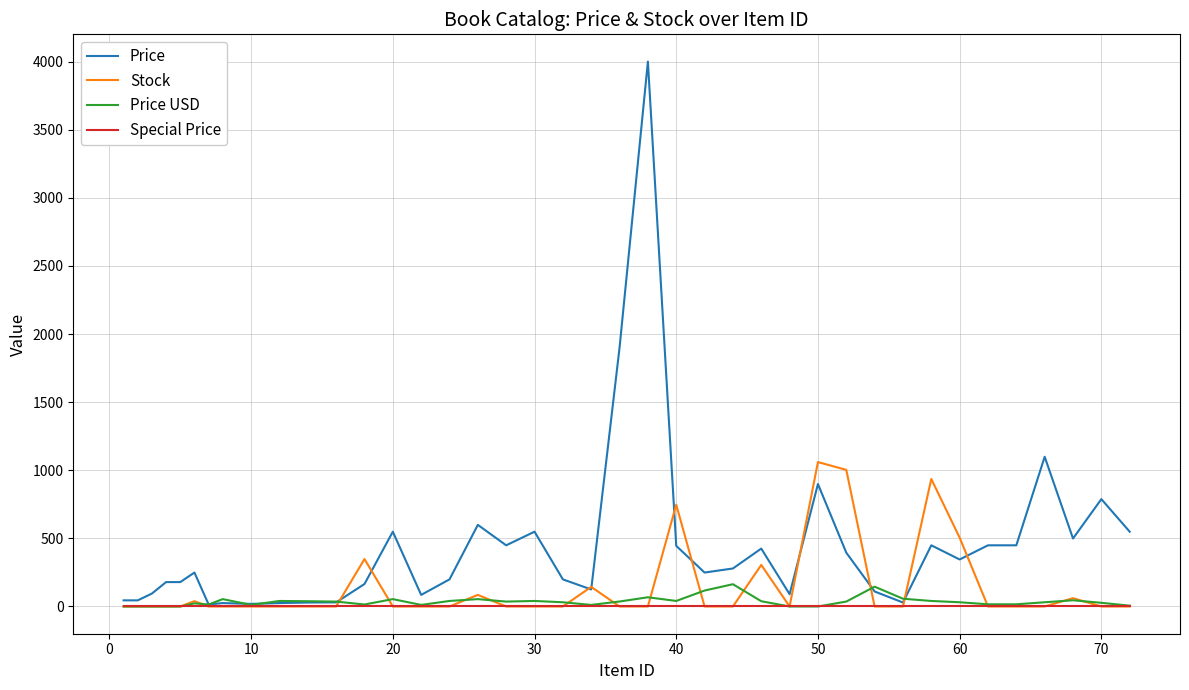

What is the maximum value shown in the chart?

4000.0